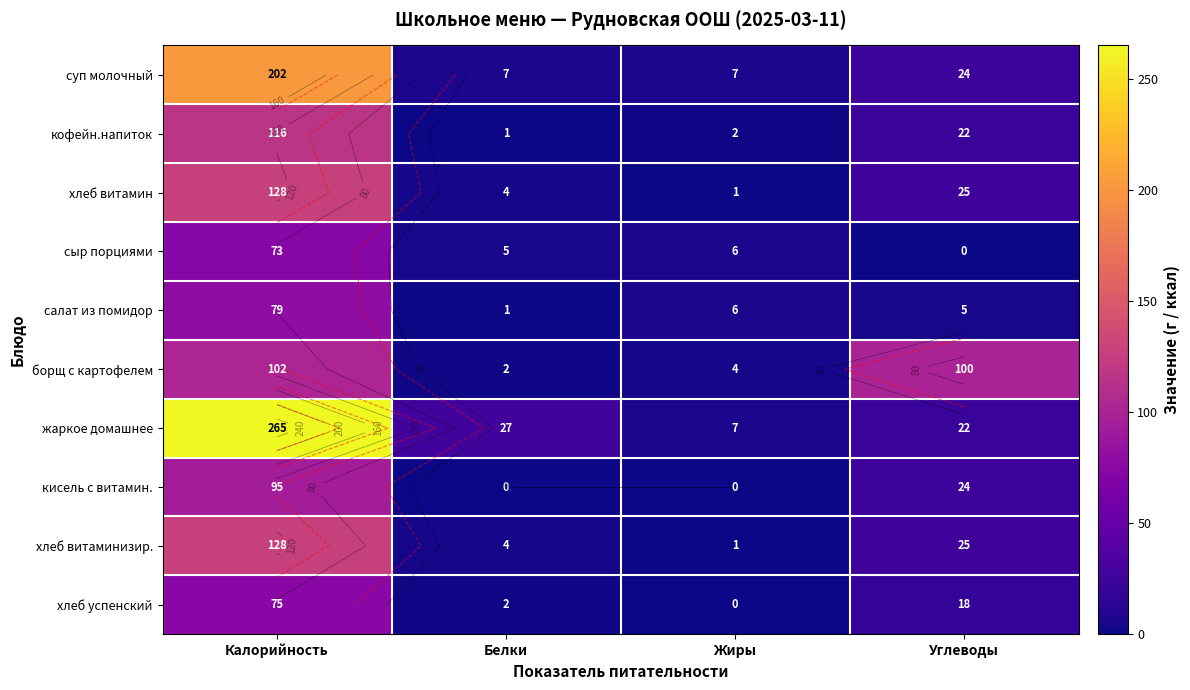

What is the average value of the борщ с картофелем series?

52